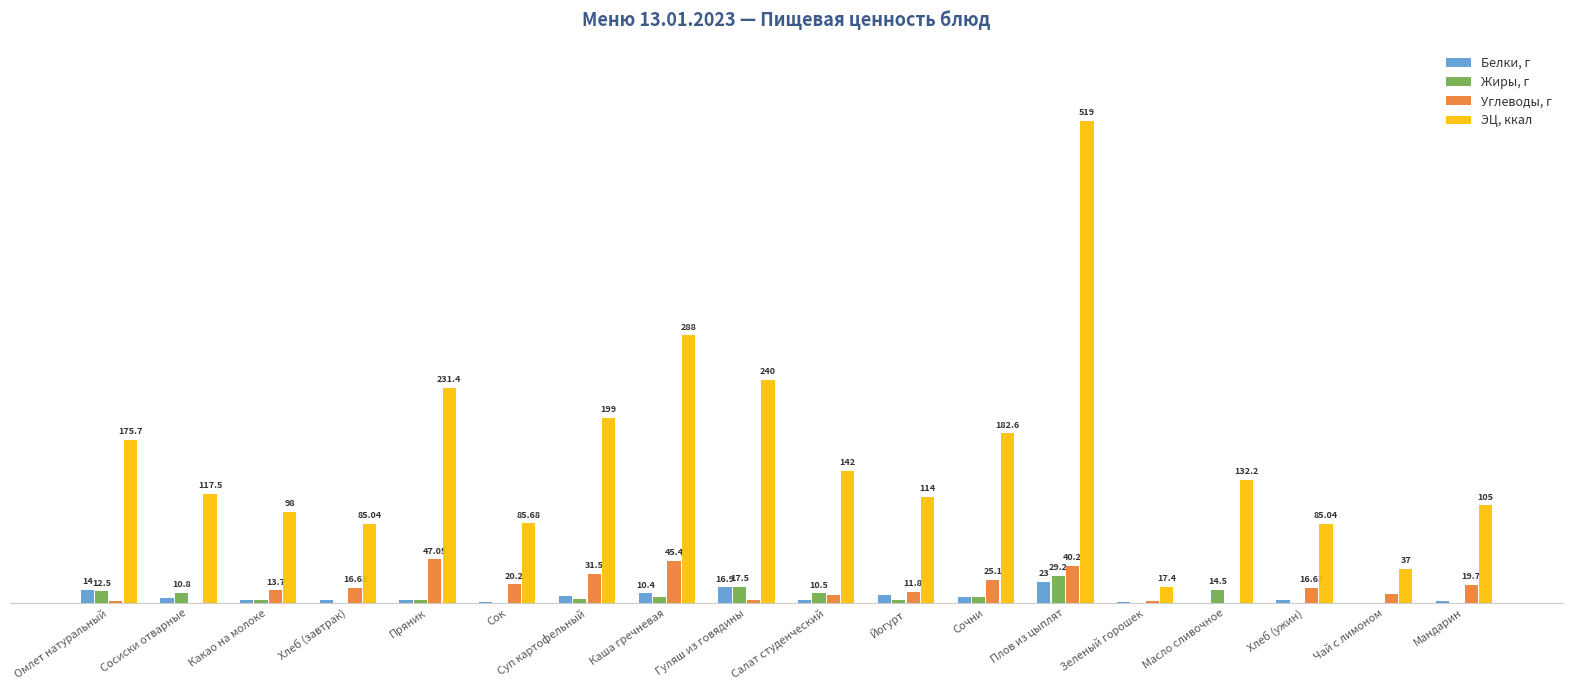

At which label does Углеводы, г reach its peak?

Пряник